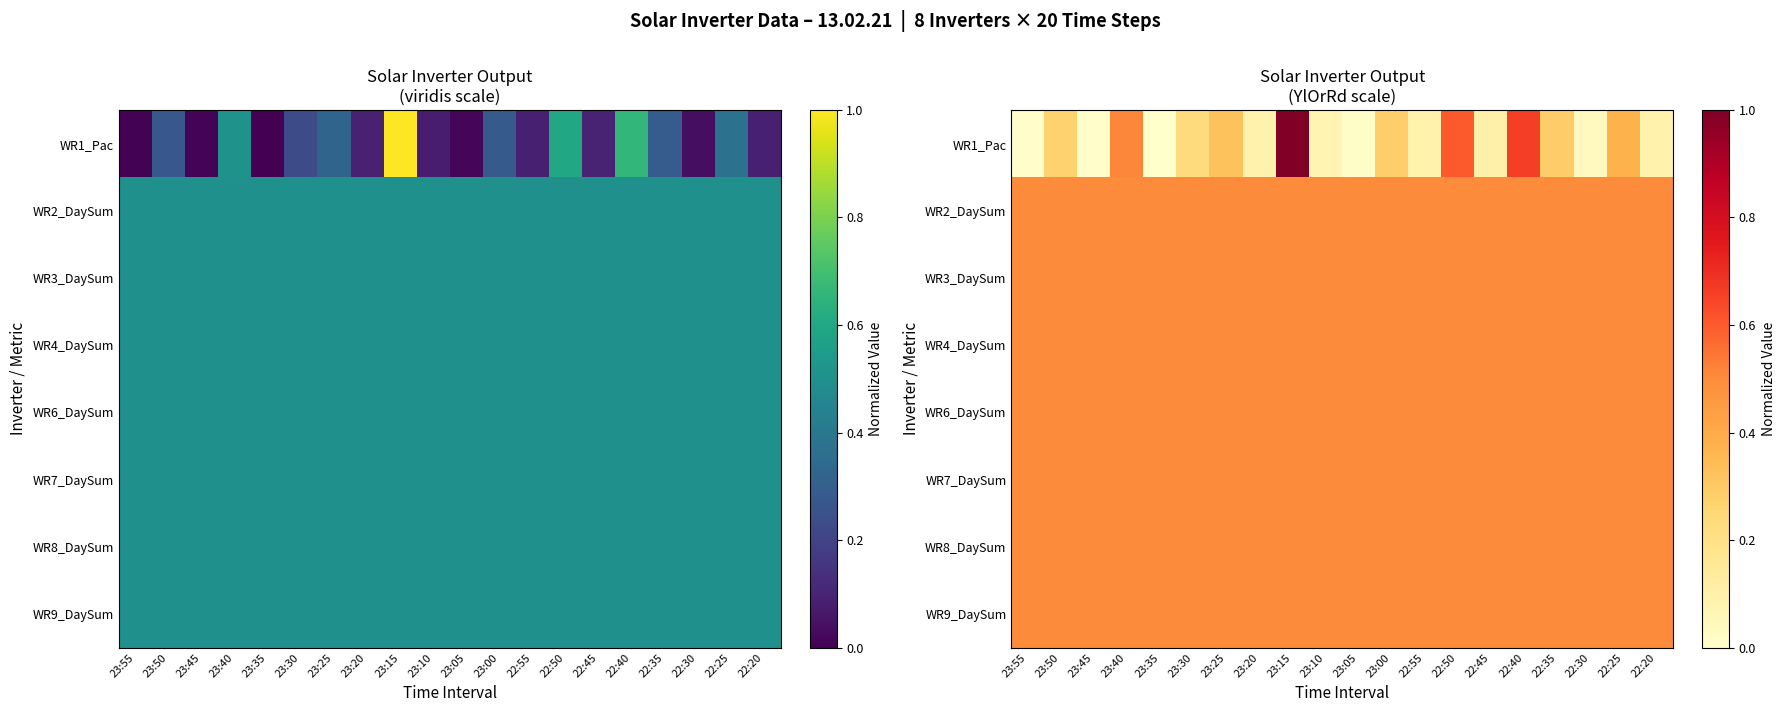

What is the greatest value displayed?

1.0